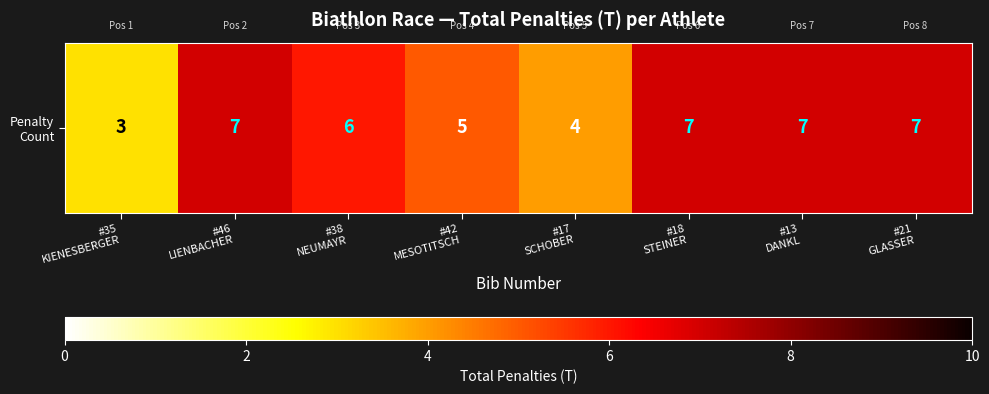

What is the difference between the maximum and second lowest values?

3